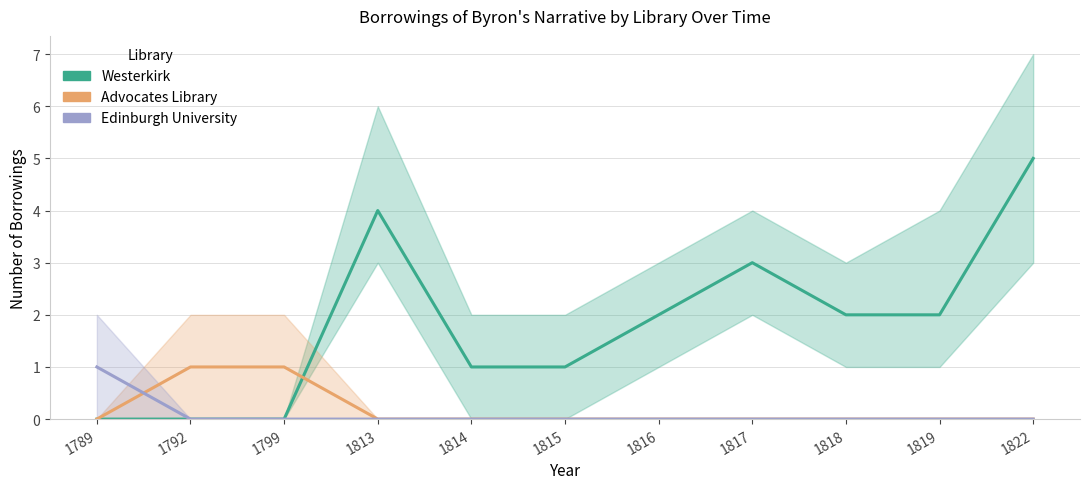

What is the greatest value displayed?

5